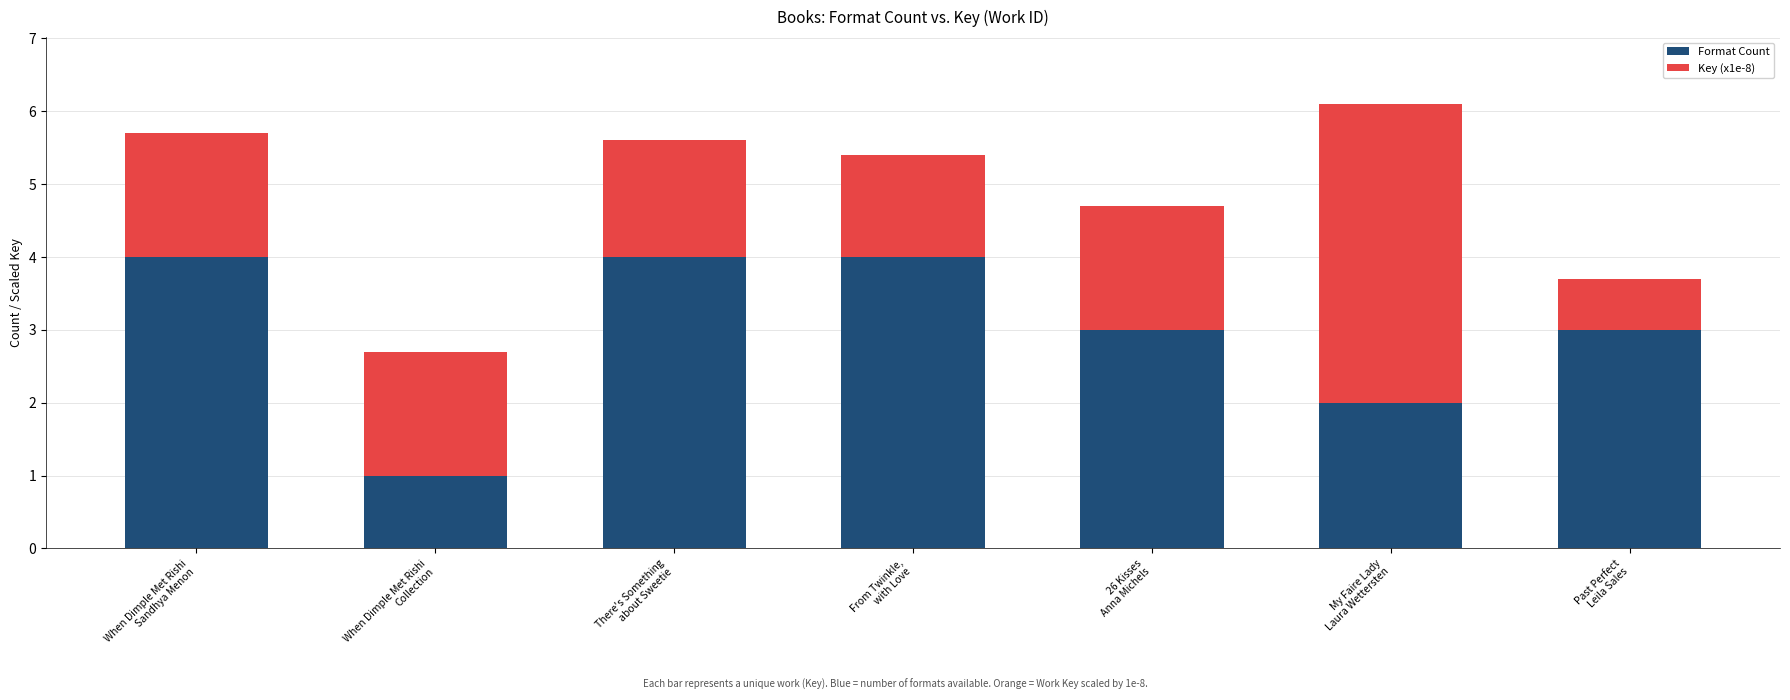

What is the difference between the maximum and minimum values in the Format Count series?

3.0